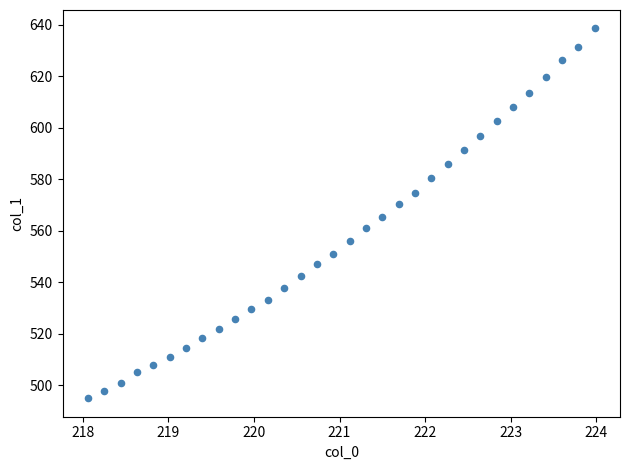

What is the range of Y values (max minus min)?

143.6